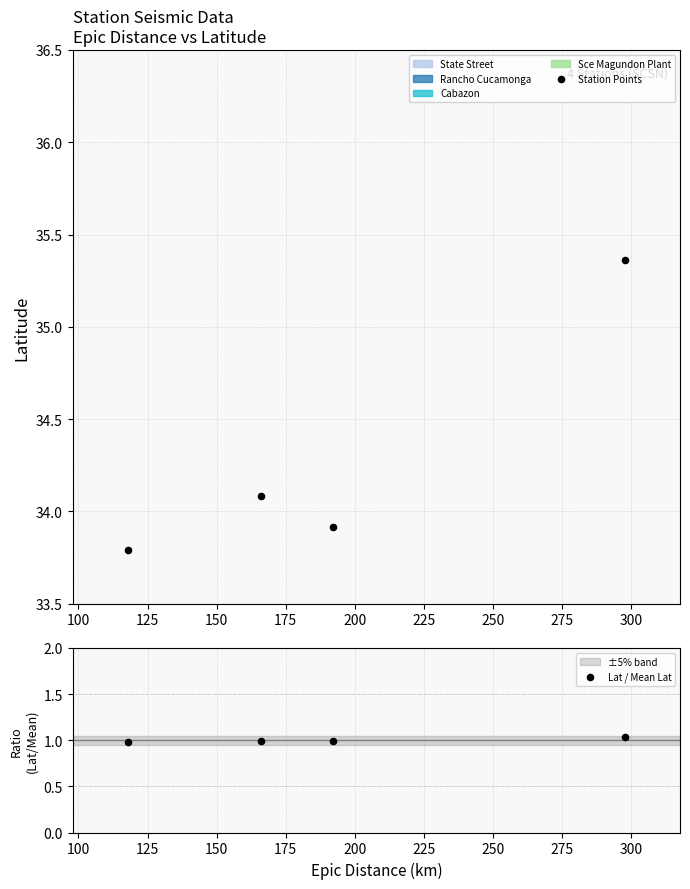

Which series has the largest total across all categories?

Station Points